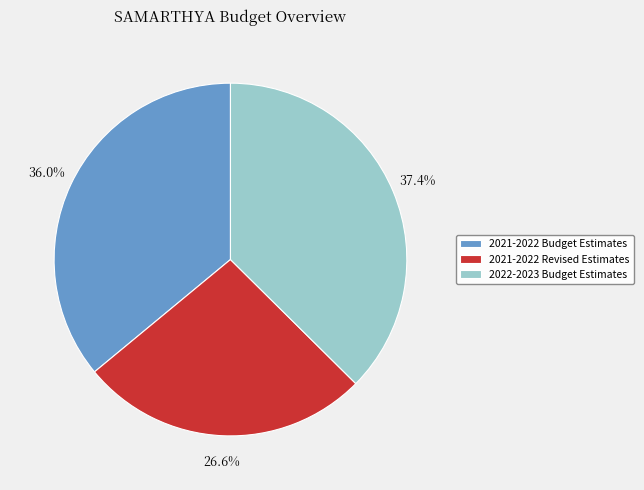

To the nearest percent, what portion does 2021-2022 Budget Estimates represent?

36%